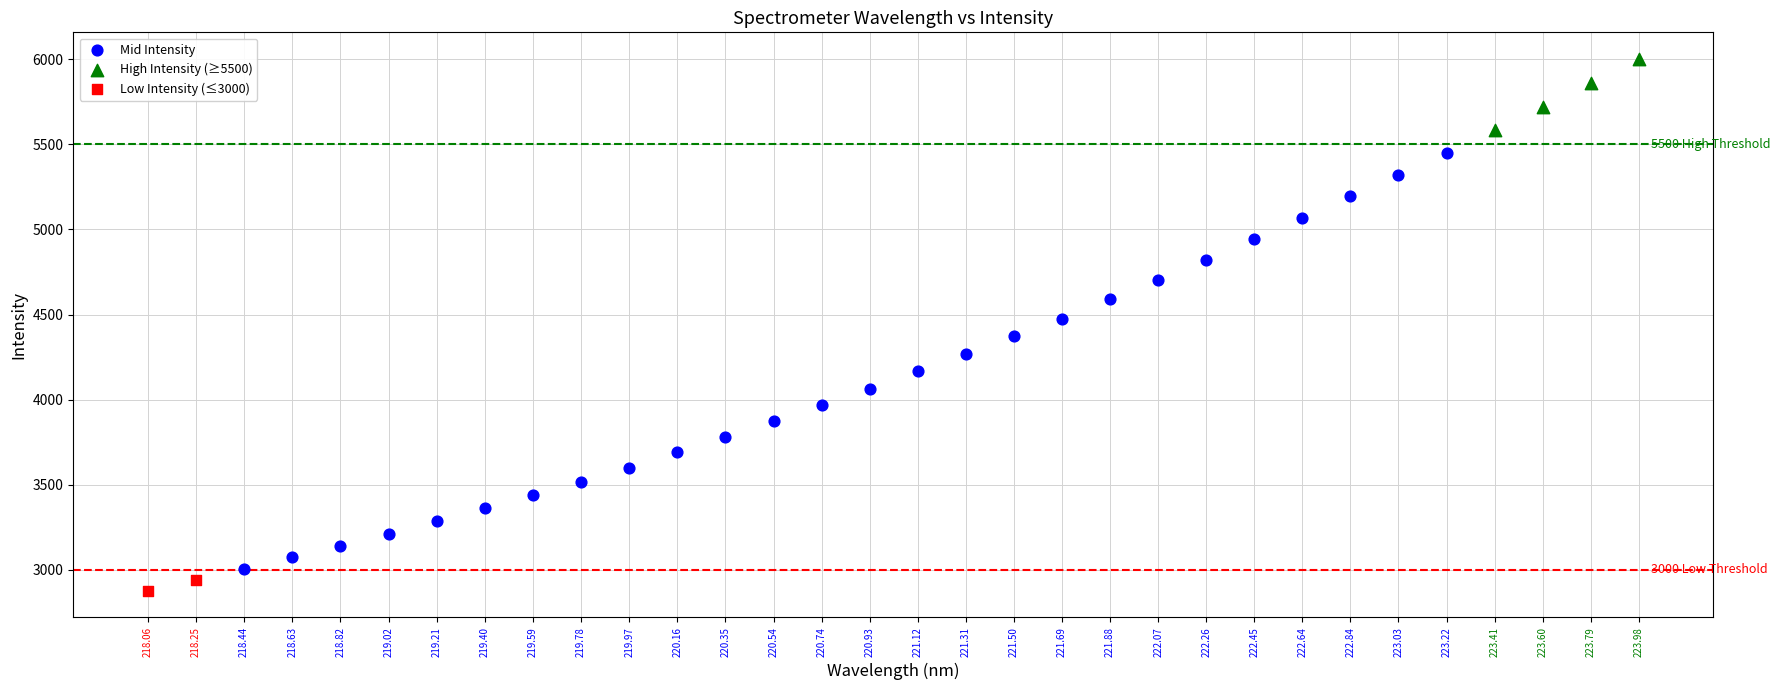

Which series contains the highest Y value?

High Intensity (≥5500)